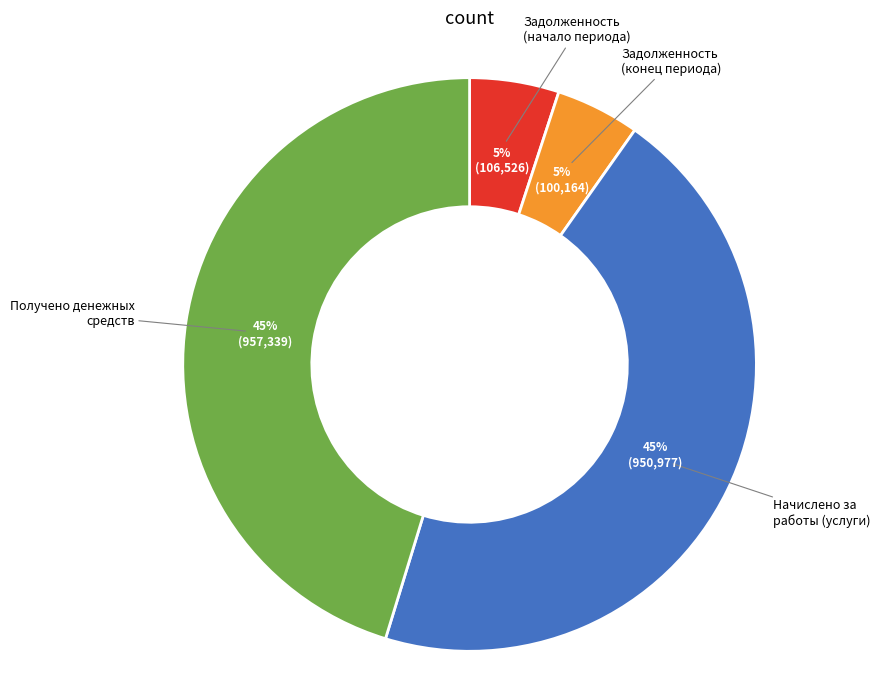

Is there any slice that represents more than half of the pie?

No